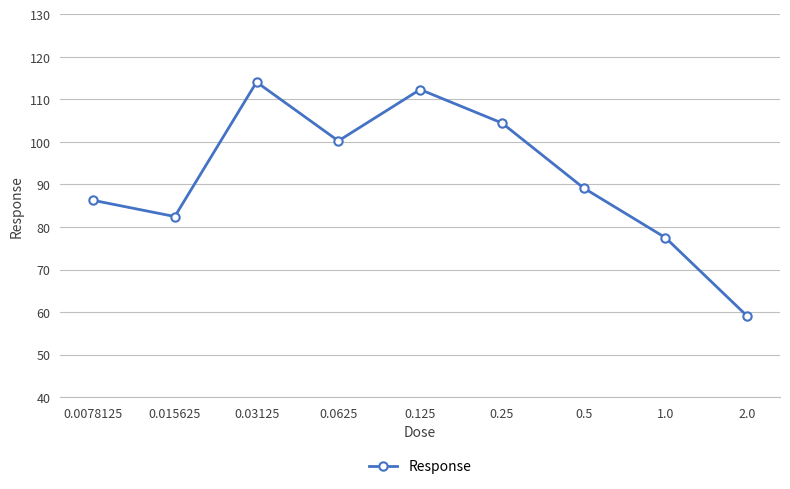

How many lines are shown in the chart?

1